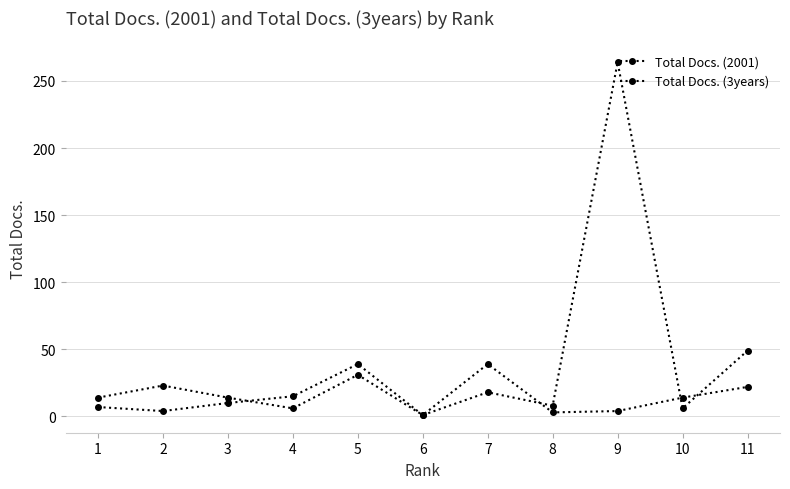

Where does the Total Docs. (3years) series first go above 10?

4